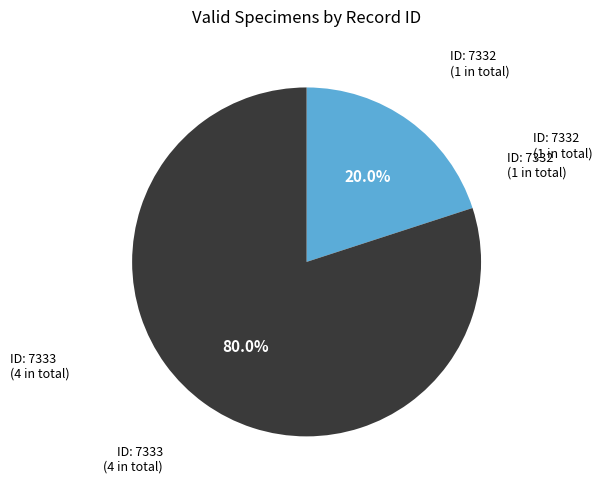

Is there any slice that represents more than half of the pie?

Yes